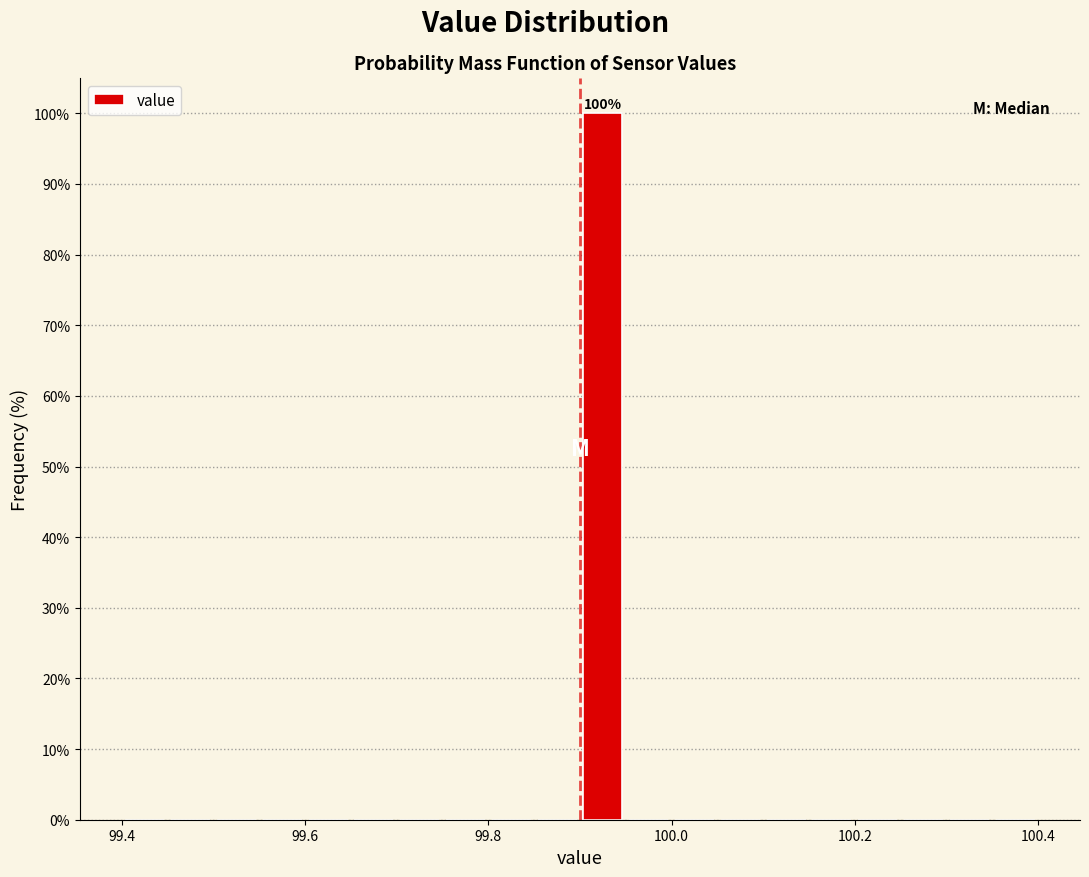

Read against the x-axis, roughly where is the centre of the tallest bar?

99.92